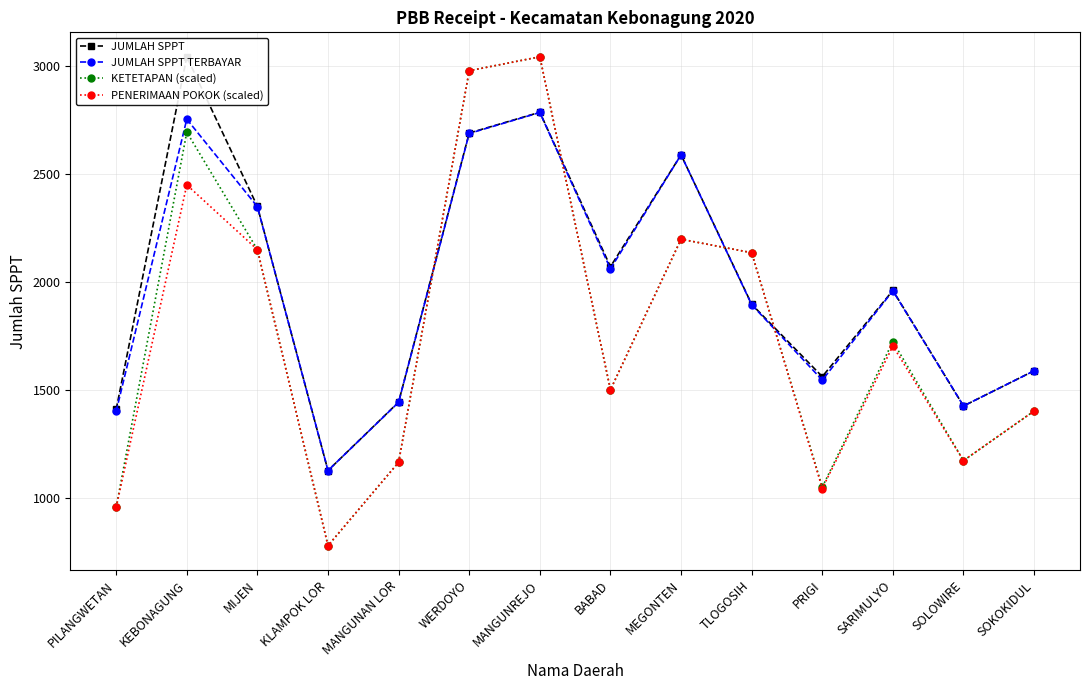

True or false: KETETAPAN (scaled) has a value of 3197.7 at TLOGOSIH.

False